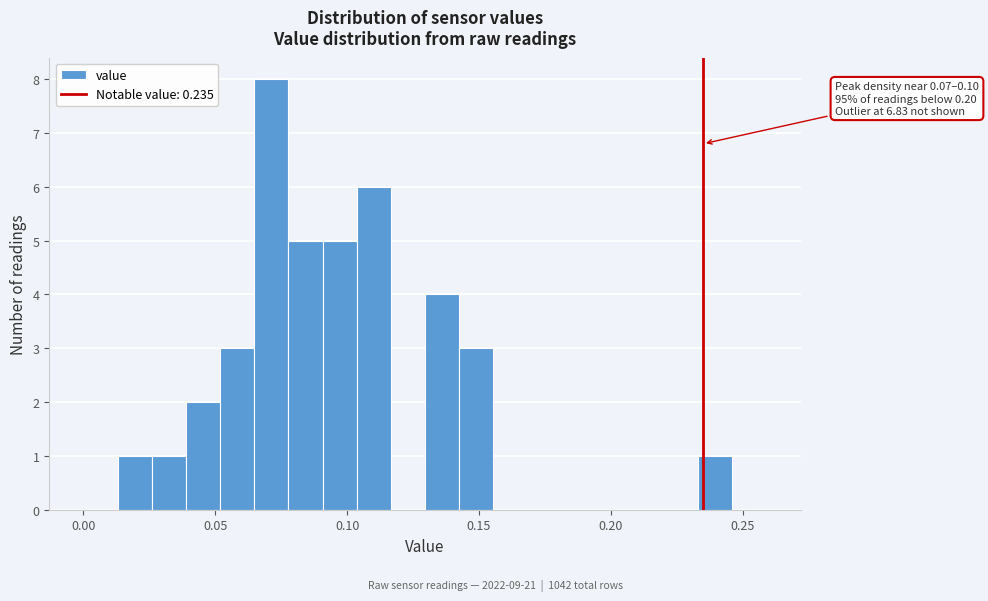

Around what value on the x-axis is the tallest bar? Give the approximate position of its centre, as read against the axis.

0.070